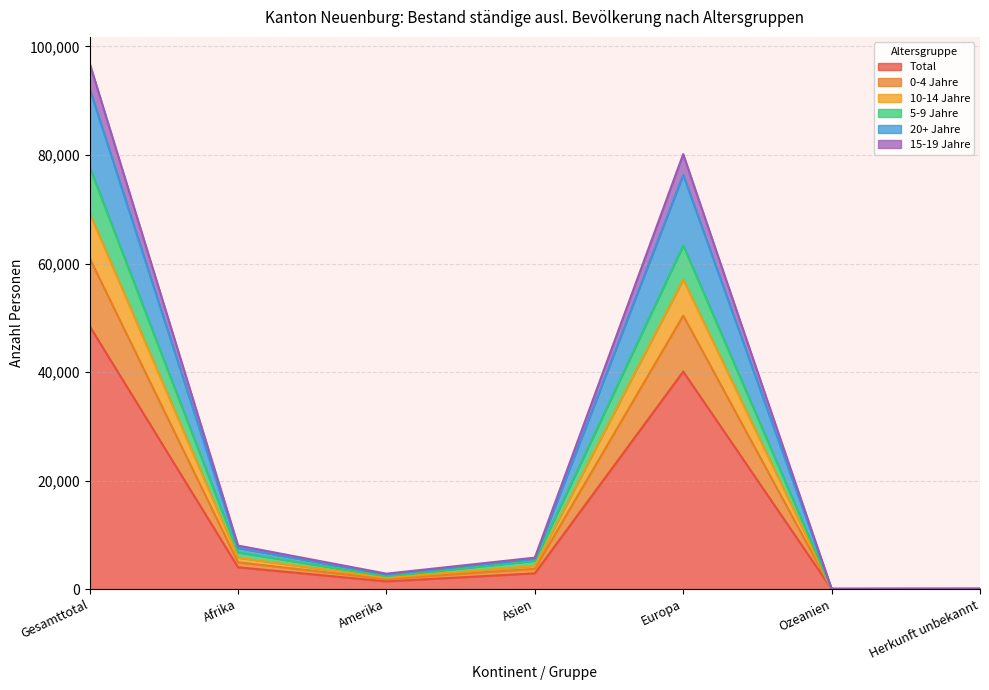

Where is Total nearest to the value 24240?

Europa